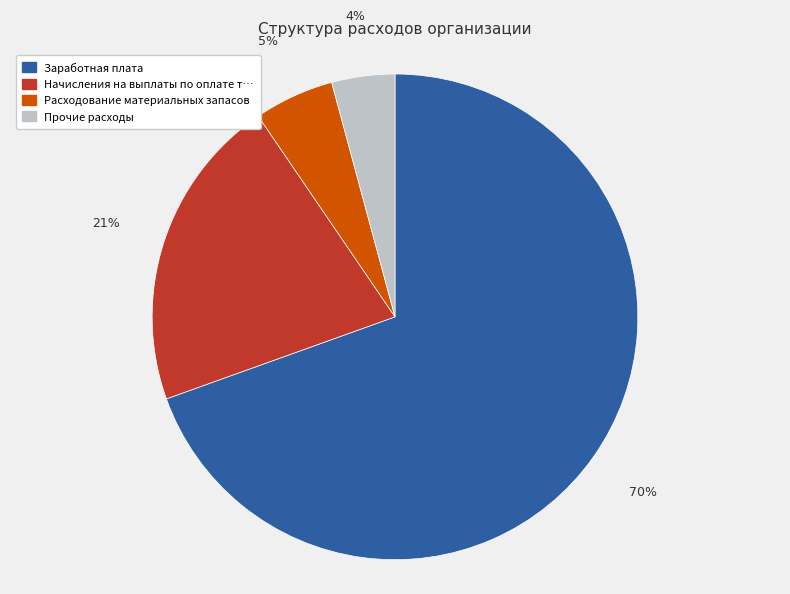

To the nearest percent, what is the average slice percentage?

25%